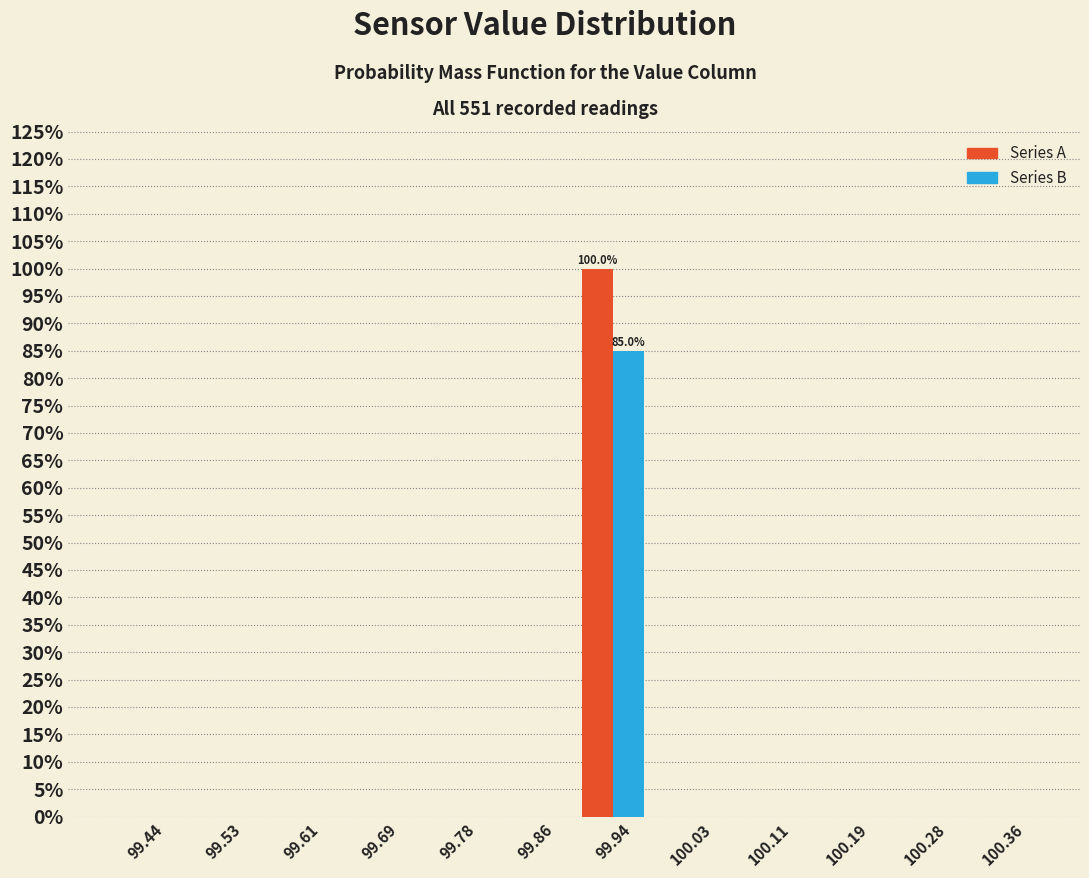

In the Series B series, which range on the x-axis has the tallest bar?

99.90 to 99.98